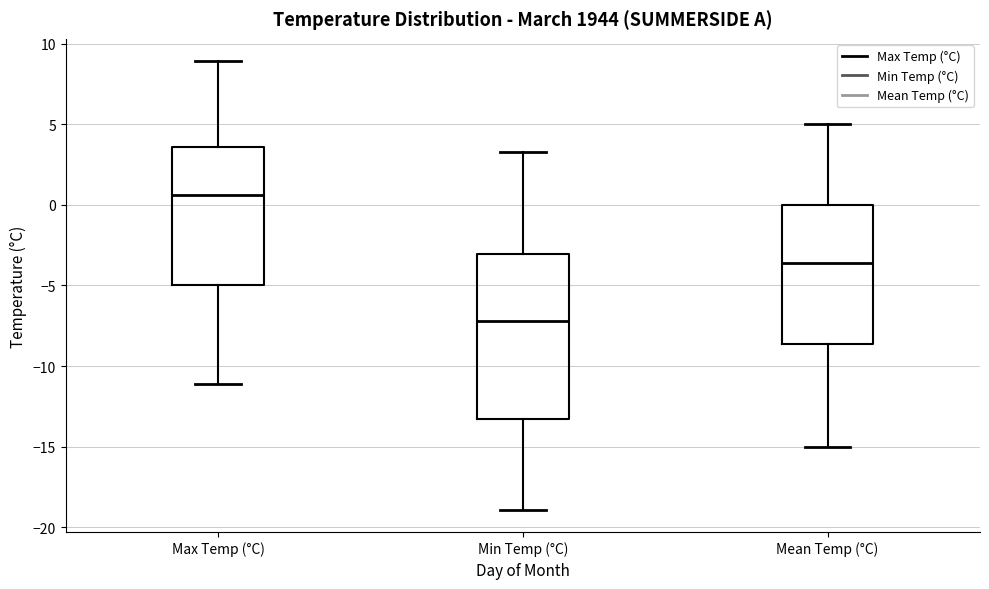

Comparing the boxes themselves (not the whiskers), which one is the tallest?

Min Temp (°C)